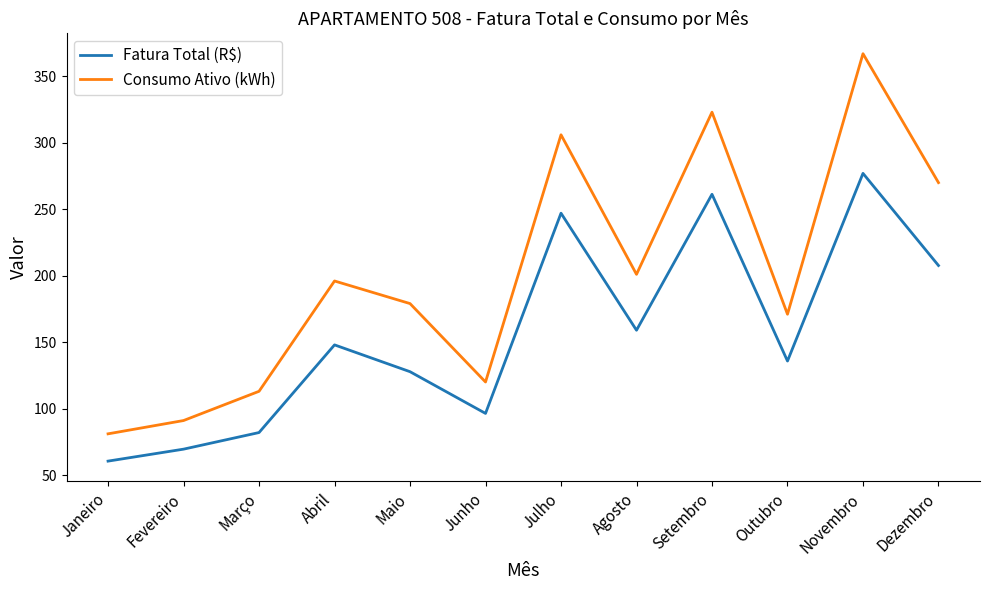

True or false: Consumo Ativo (kWh) has more than 2 points higher than both neighbors.

True